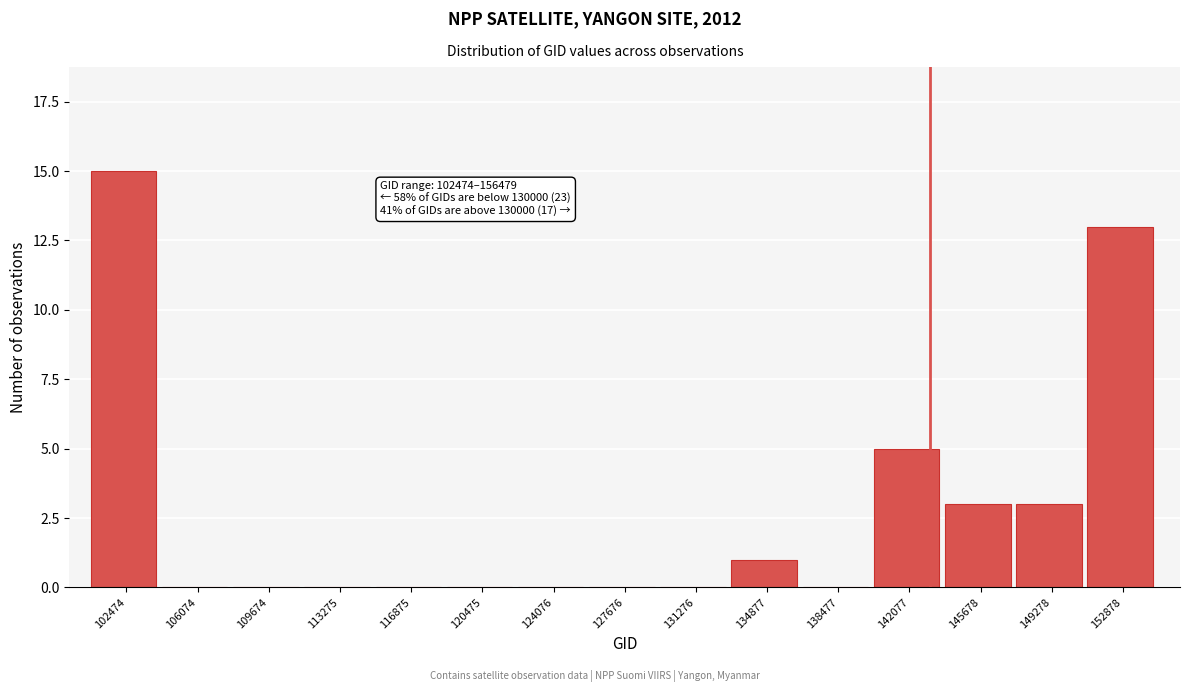

Reading left to right, list all the values displayed in this chart.

102474=15	106074=0	109674=0	113275=0	116875=0	120475=0	124076=0	127676=0	131276=0	134877=1	138477=0	142077=5	145678=3	149278=3	152878=13